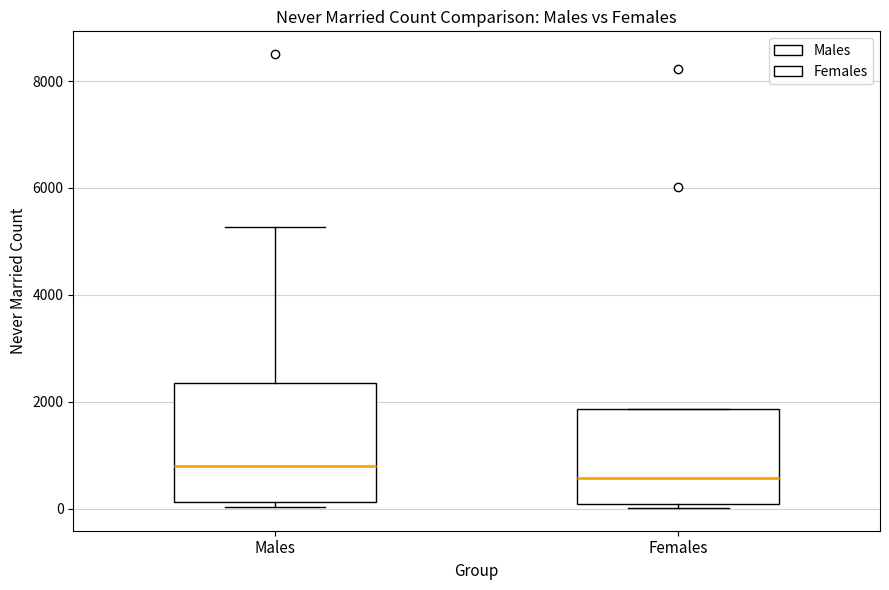

Reading left to right, transcribe this box plot: for each box, give where its median line is, the range the box spans, and where its two whiskers end, as read against the y-axis. The values are not printed on the chart, so give them approximately, as read against the axis.

Males: median 800, box 200 to 2400, whiskers 0 to 5200
Females: median 600, box 0 to 1800, whiskers 0 (just below the box's lower edge) to 1800